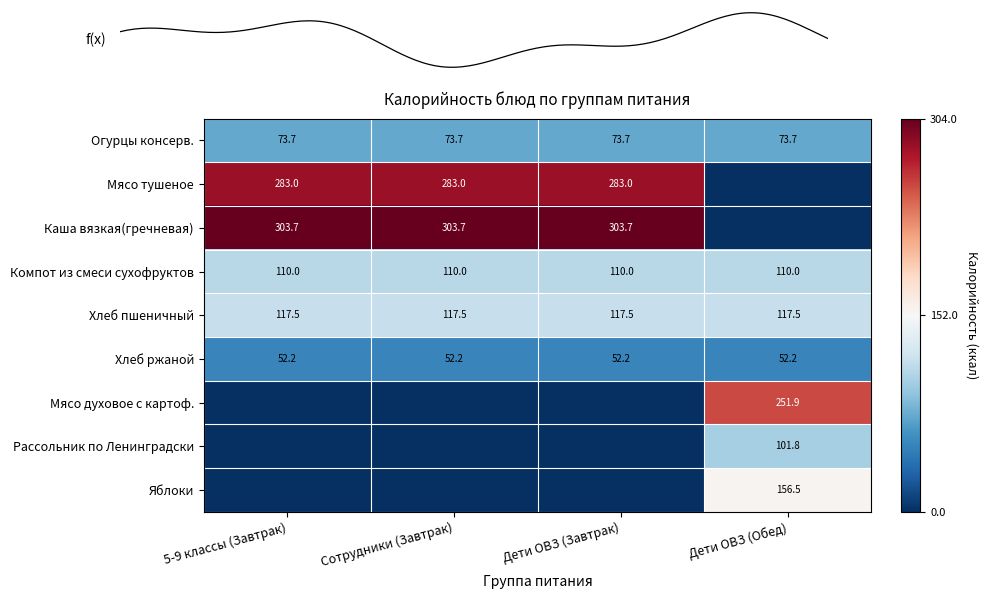

Is it true that Огурцы консерв. equals 102.5 at 5-9 классы (Завтрак)?

False